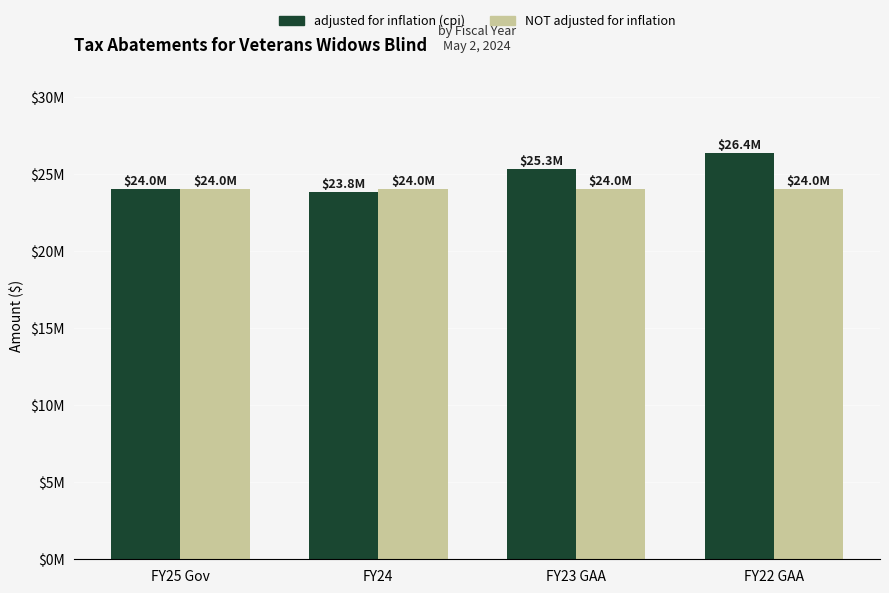

Reading right to left, extract all data points from this chart.

adjusted for inflation (cpi): 26373600	25316654	23827433	24038075
NOT adjusted for inflation: 24038075	24038075	24038075	24038075